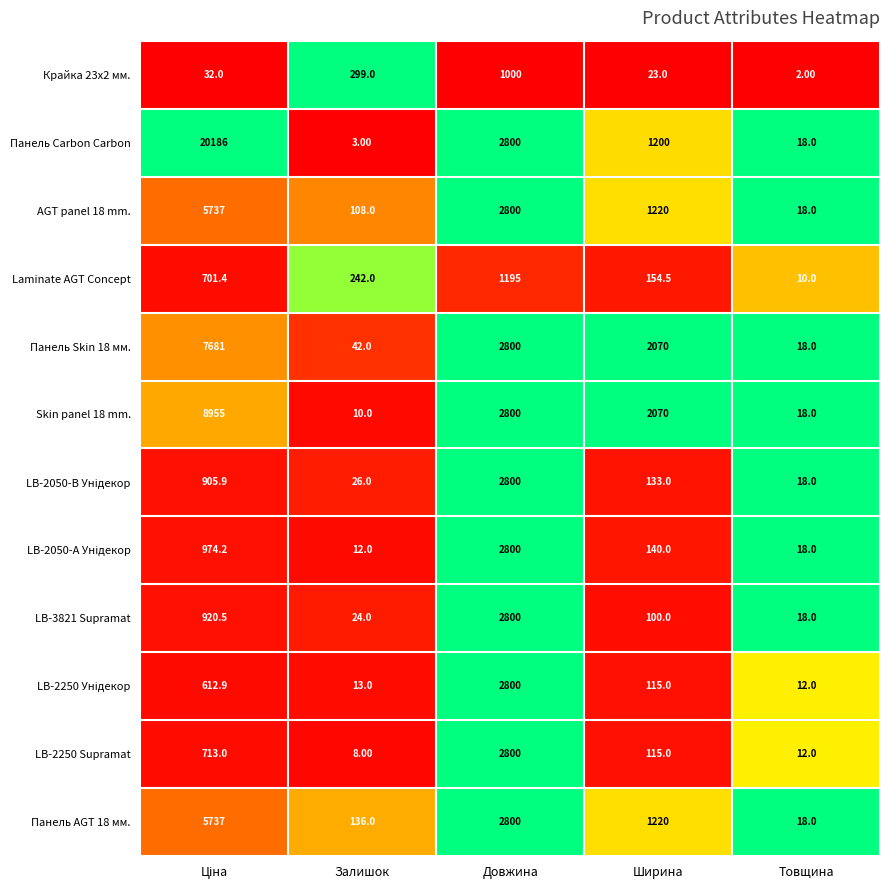

What is the difference between the maximum and minimum values in the Панель AGT 18 мм. series?

5719.0